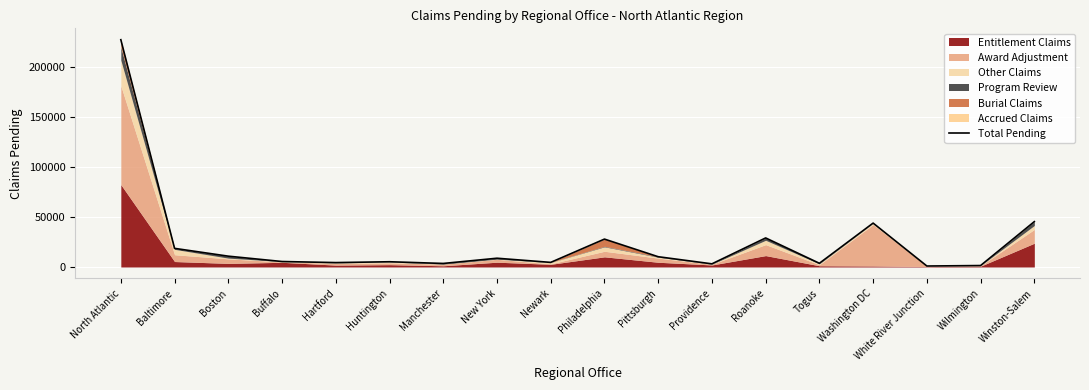

Reading left to right, what are all the values shown in this chart?

227169	18620	10817	5470	4406	5244	3544	8763	4603	27882	10268	3142	29044	3707	43875	983	1452	45349